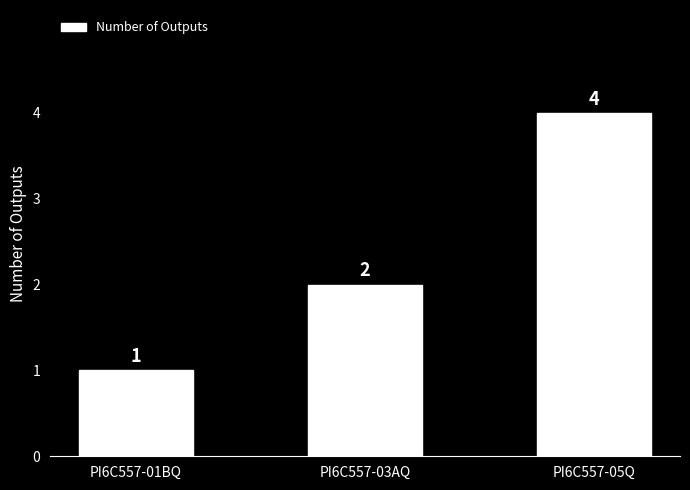

What is the smallest value displayed?

1